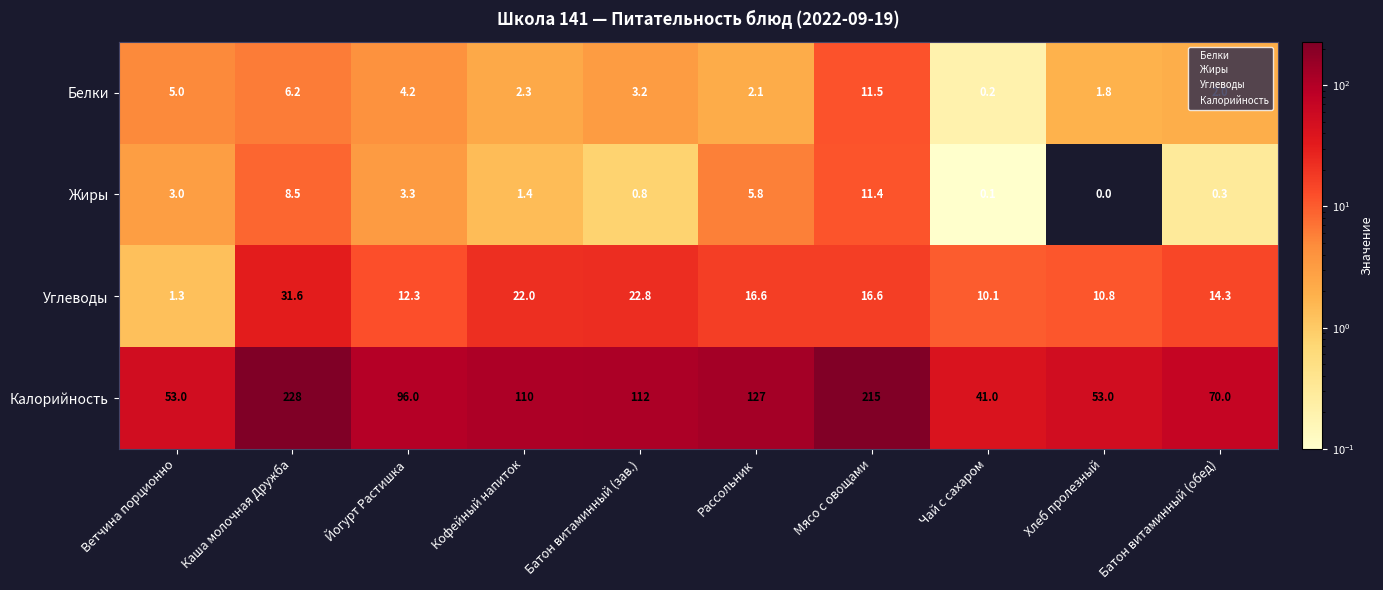

Which series changed the most between Мясо с овощами and Чай с сахаром?

Калорийность